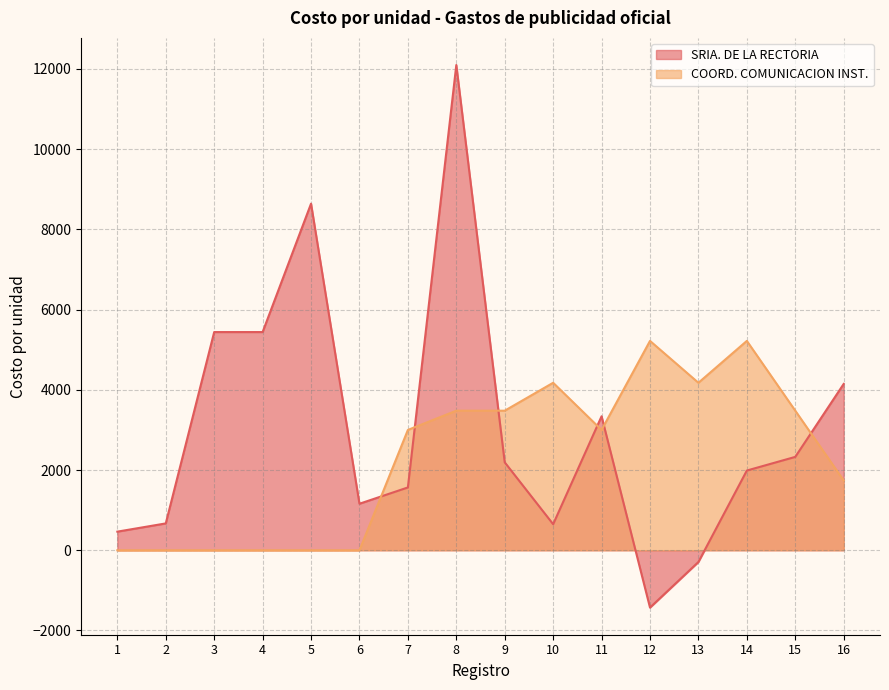

List the series in order of their overall mean, highest first.

SRIA. DE LA RECTORIA, COORD. COMUNICACION INST.